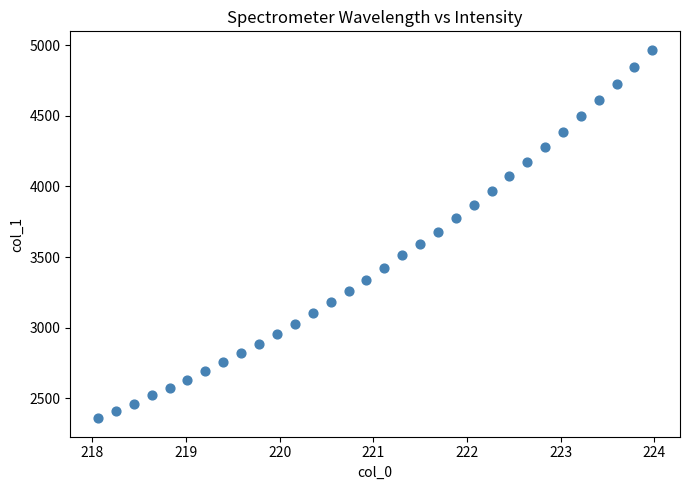

What is the range of Y values (max minus min)?

2609.0